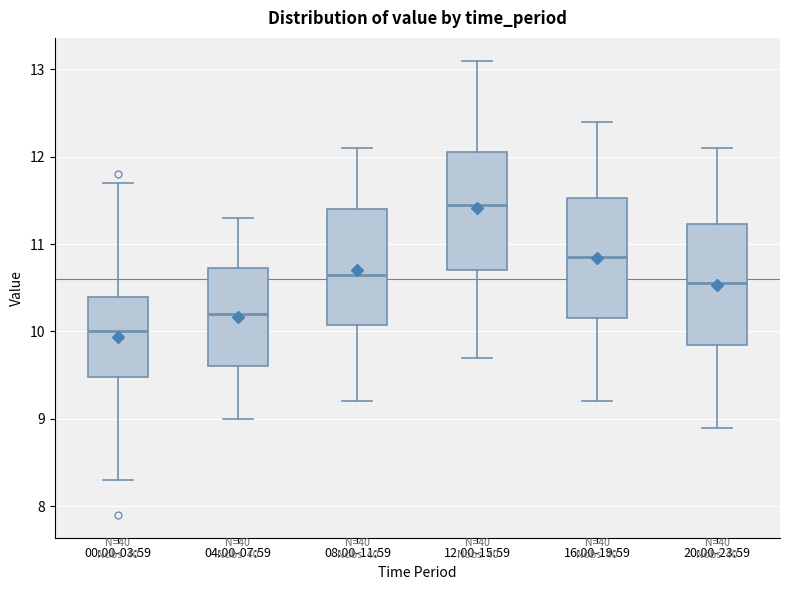

Where is the upper edge of the box for 00:00-03:59 on the y-axis? The values are not printed on the chart, so give them approximately, as read against the axis.

10.4